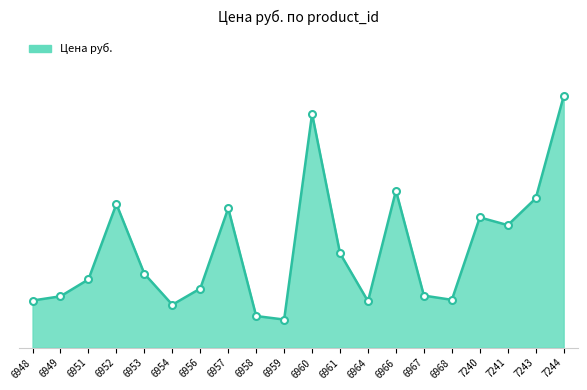

Is this an area chart (filled region under the line)?

Yes